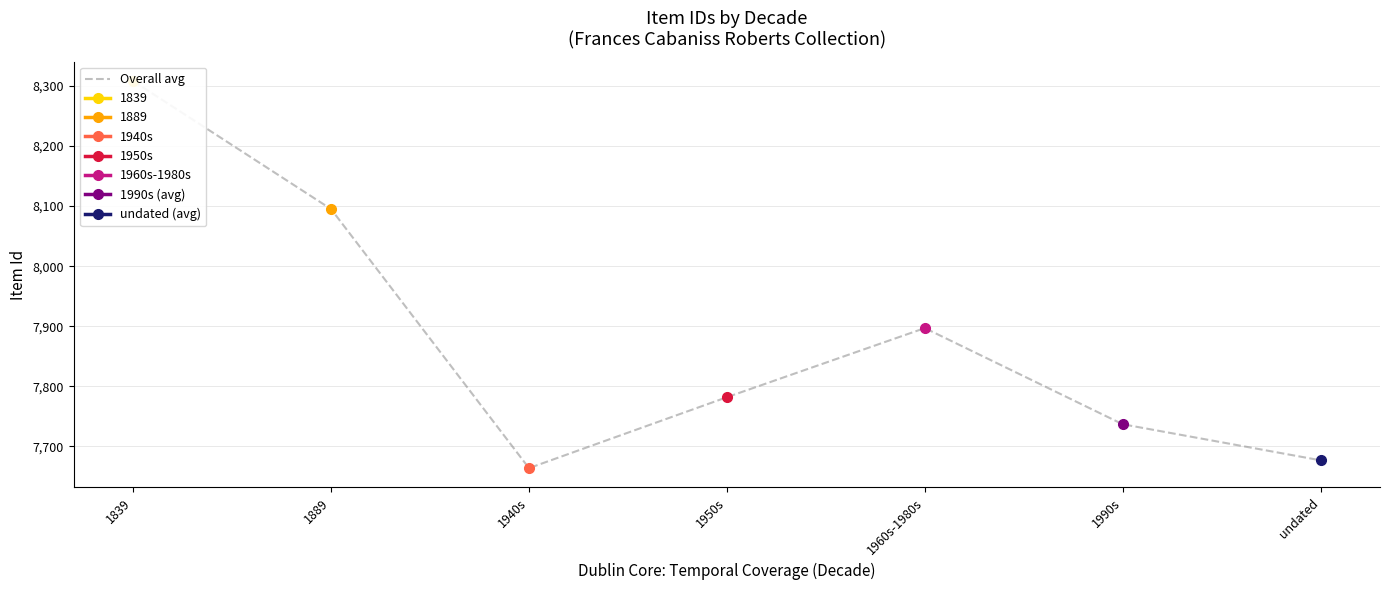

What is the ratio of the value at 1990s to the value at 1839?

0.9